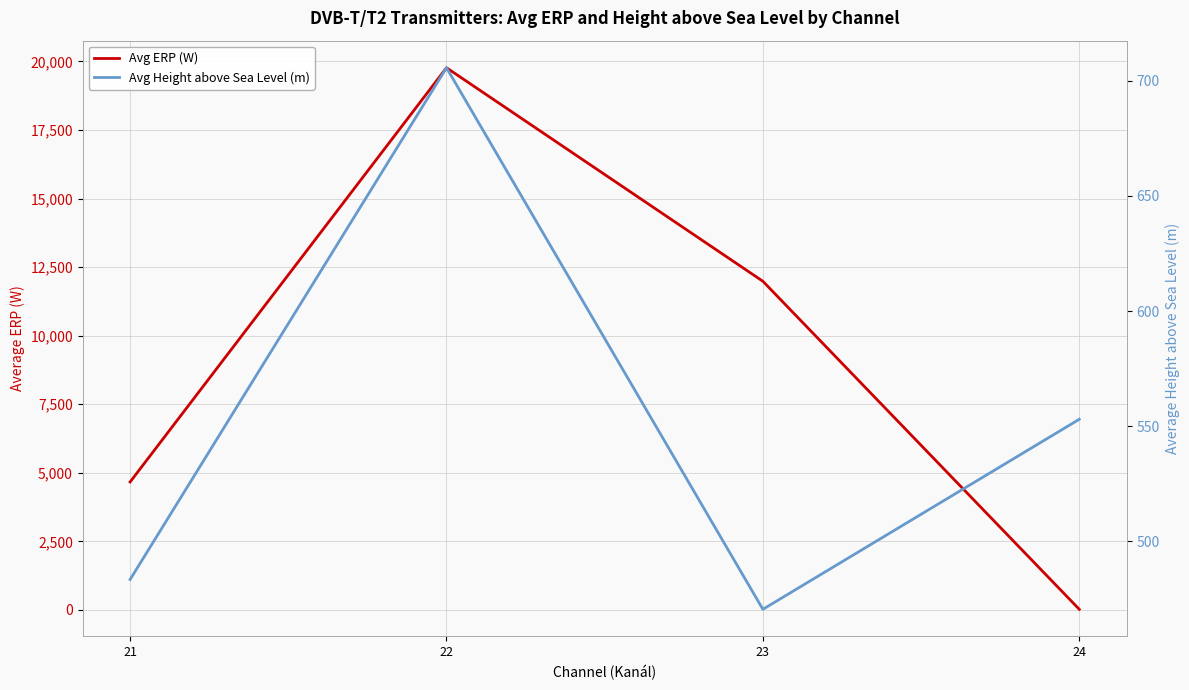

Rank the series at 23 from highest to lowest value.

Avg ERP (W), Avg Height above Sea Level (m)